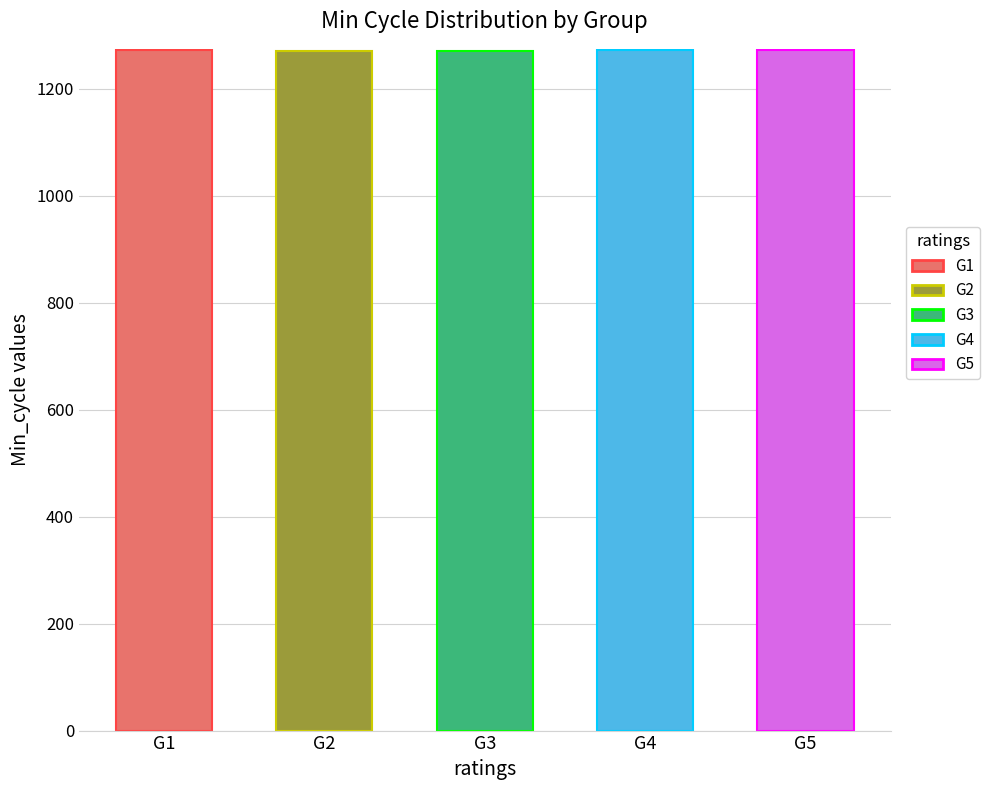

What is the greatest value displayed?

1273